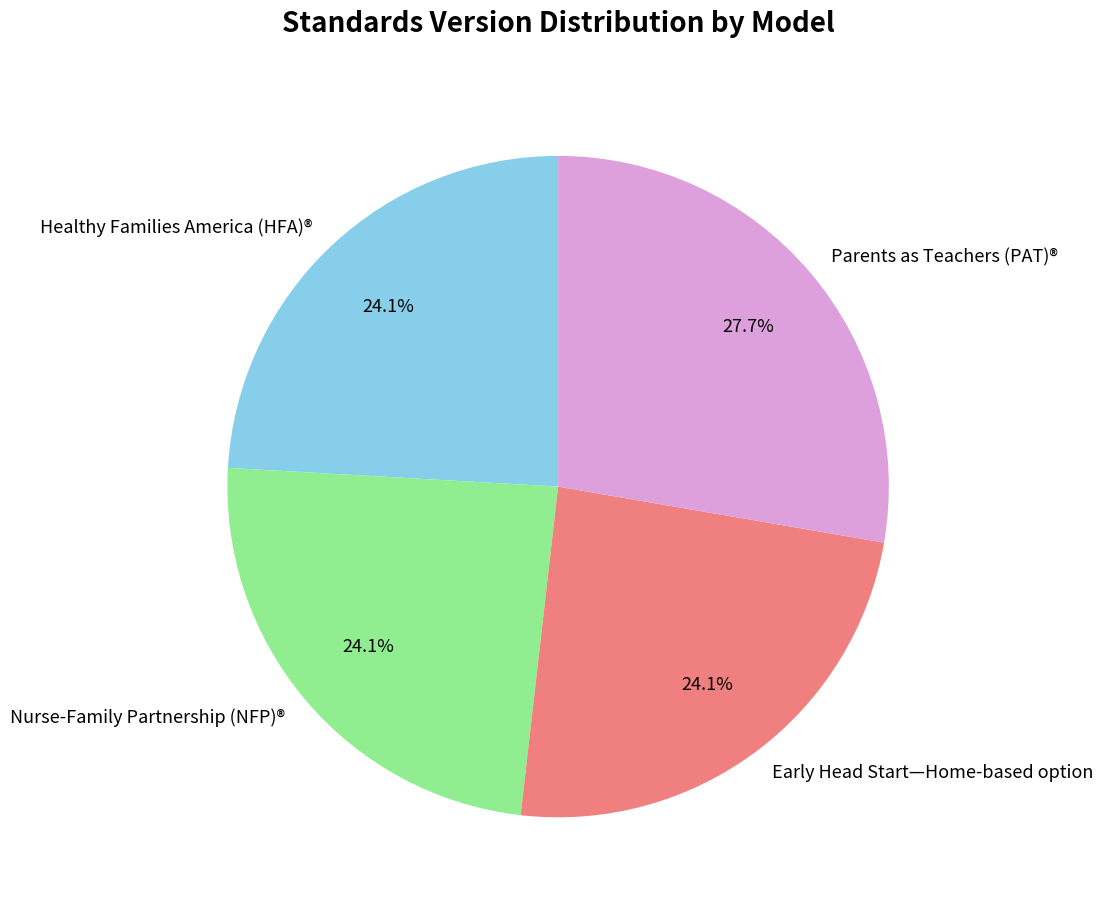

How much of the chart is everything except Nurse-Family Partnership (NFP)®?

75.9%